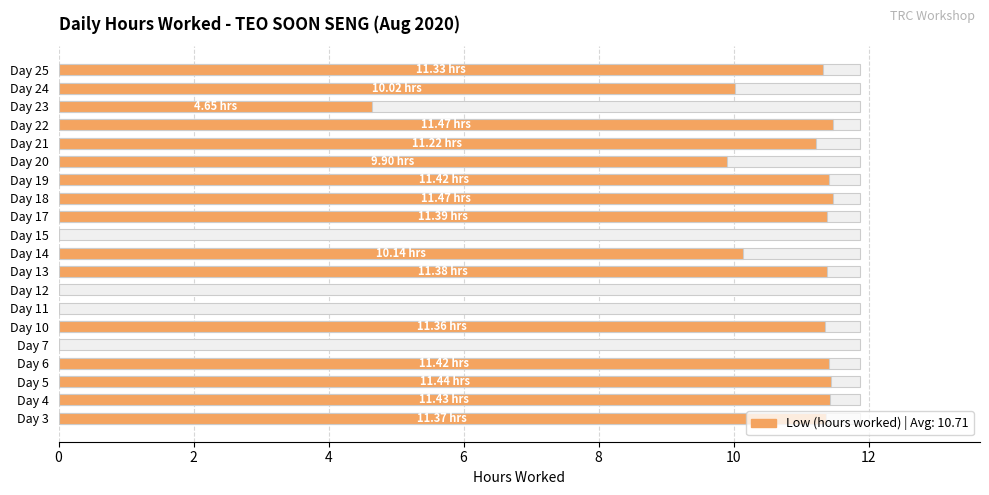

What is the label of the 2nd bar from the right?

18